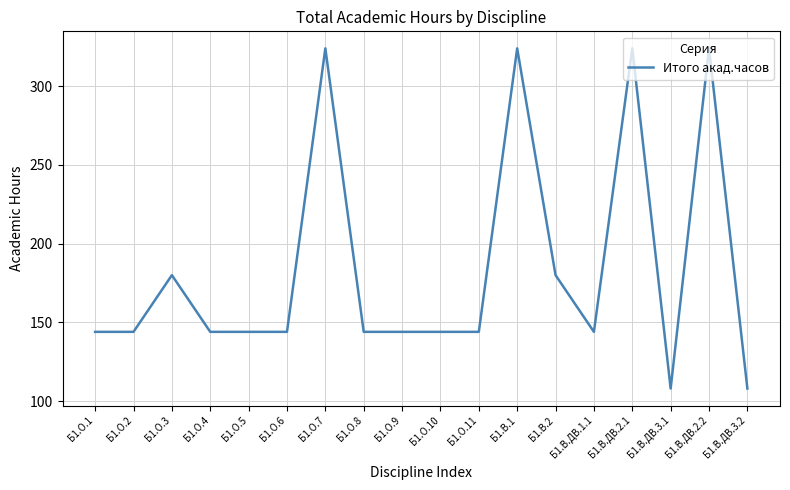

Reading right to left, extract all data points from this chart.

Б1.В.ДВ.3.2=108	Б1.В.ДВ.2.2=324	Б1.В.ДВ.3.1=108	Б1.В.ДВ.2.1=324	Б1.В.ДВ.1.1=144	Б1.В.2=180	Б1.В.1=324	Б1.О.11=144	Б1.О.10=144	Б1.О.9=144	Б1.О.8=144	Б1.О.7=324	Б1.О.6=144	Б1.О.5=144	Б1.О.4=144	Б1.О.3=180	Б1.О.2=144	Б1.О.1=144